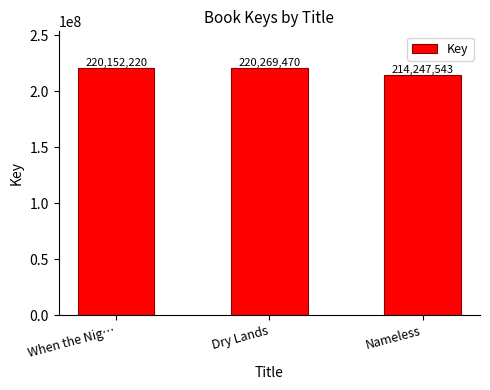

Rank the categories by value from highest to lowest.

Dry Lands, When the Nig…, Nameless